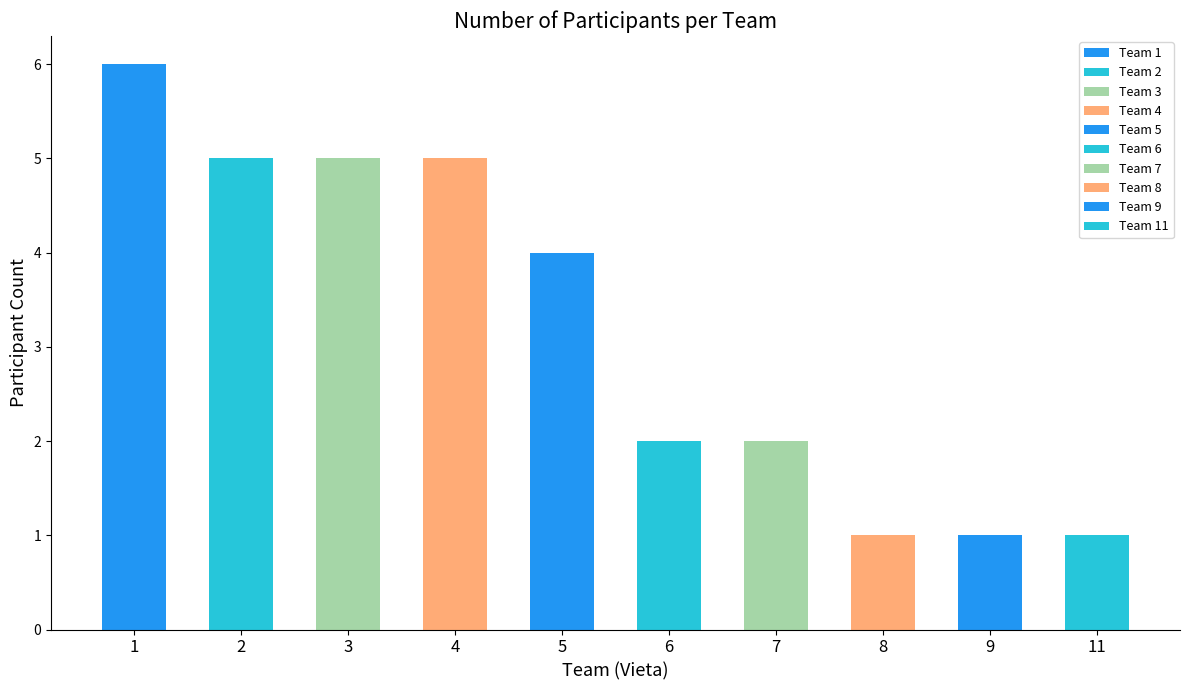

What is the greatest value displayed?

6